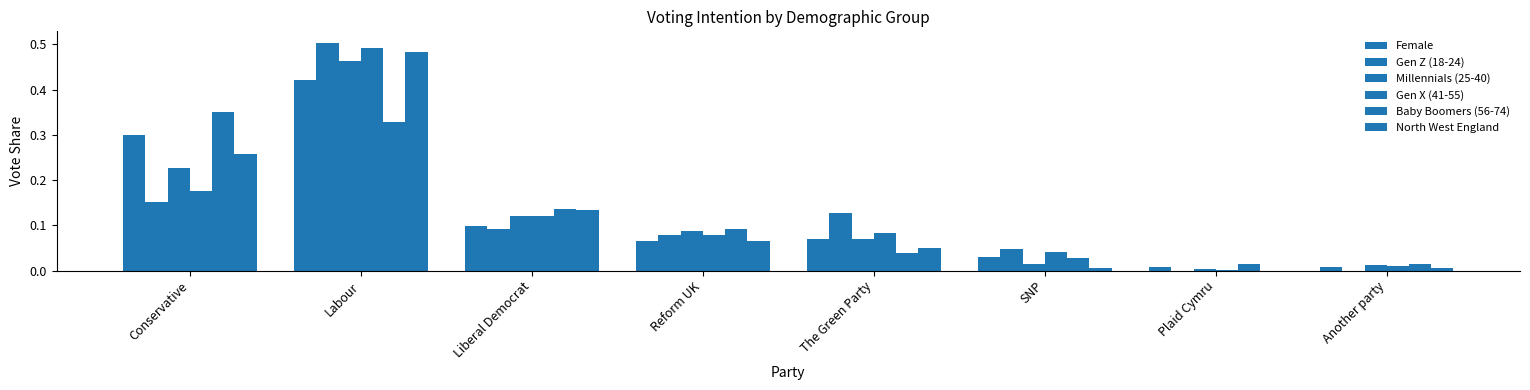

Count the number of data series in this chart.

6